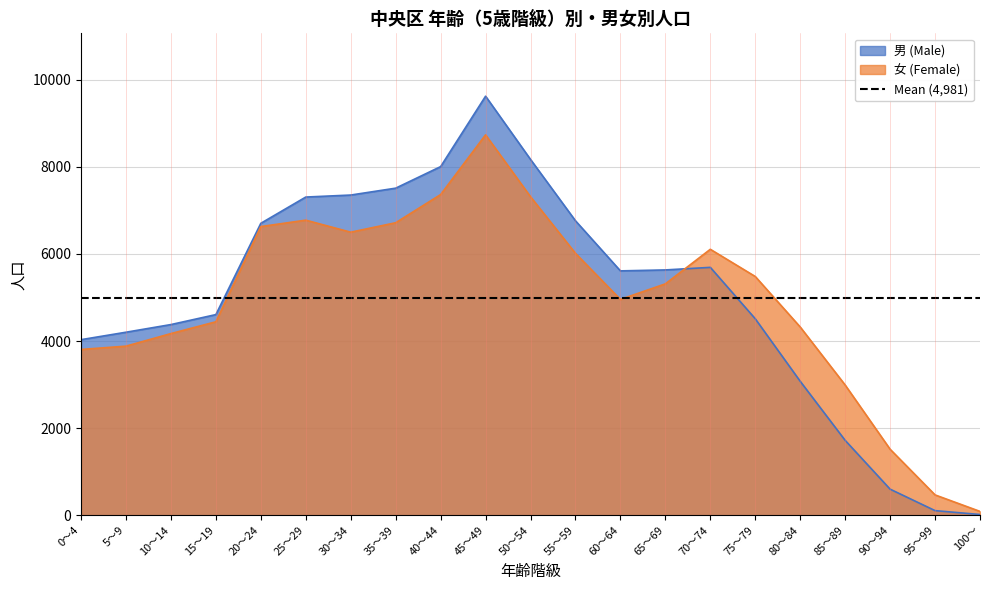

What is the difference between the maximum and minimum values in the 男 (Male) series?

9609